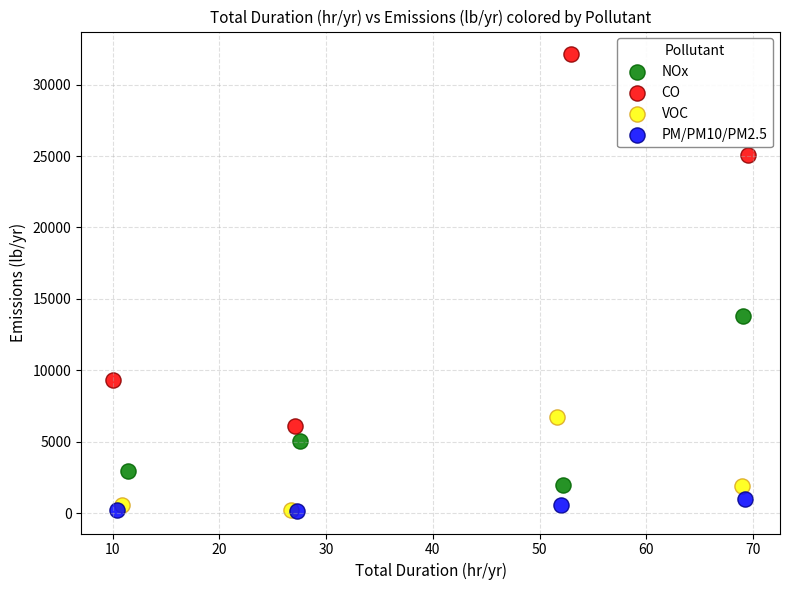

Which series reaches the maximum Y coordinate?

CO